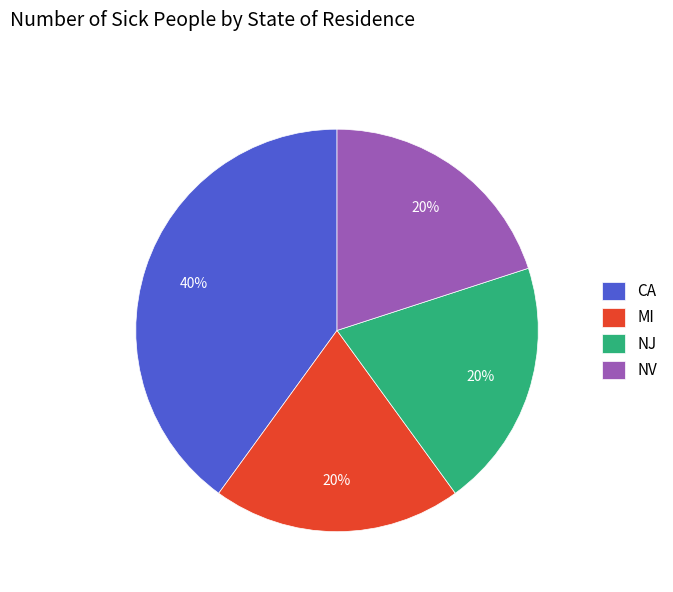

Which category has the biggest portion of the pie?

CA